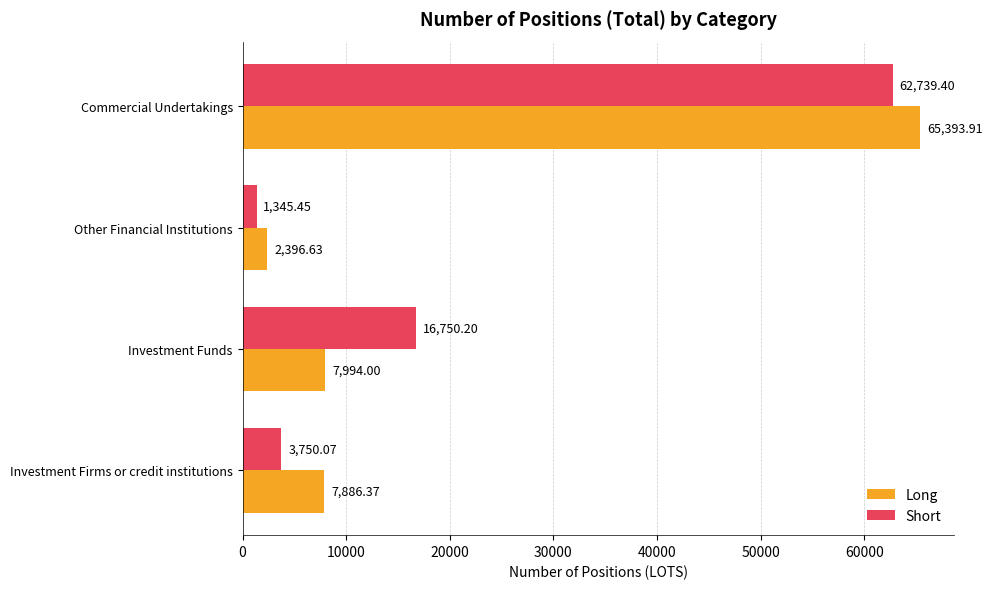

Which series has the largest total across all categories?

Short